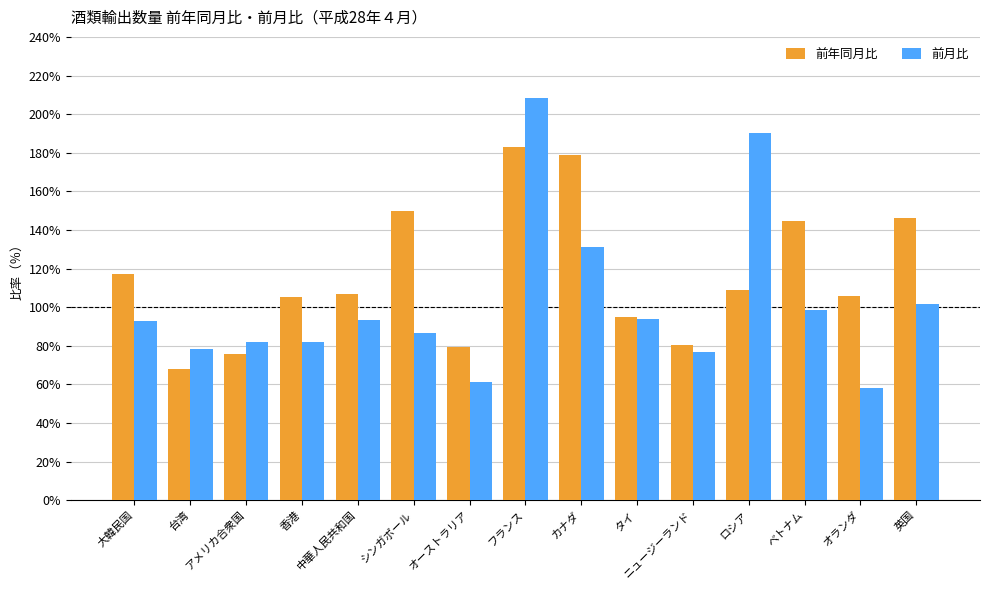

Rank the series at オランダ from lowest to highest value.

前月比, 前年同月比